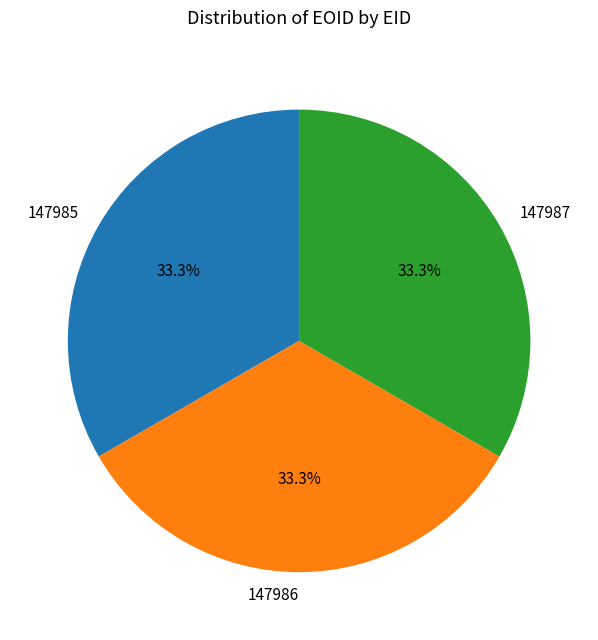

Approximately how many times larger is the value at 147987 compared to 147985?

1.0